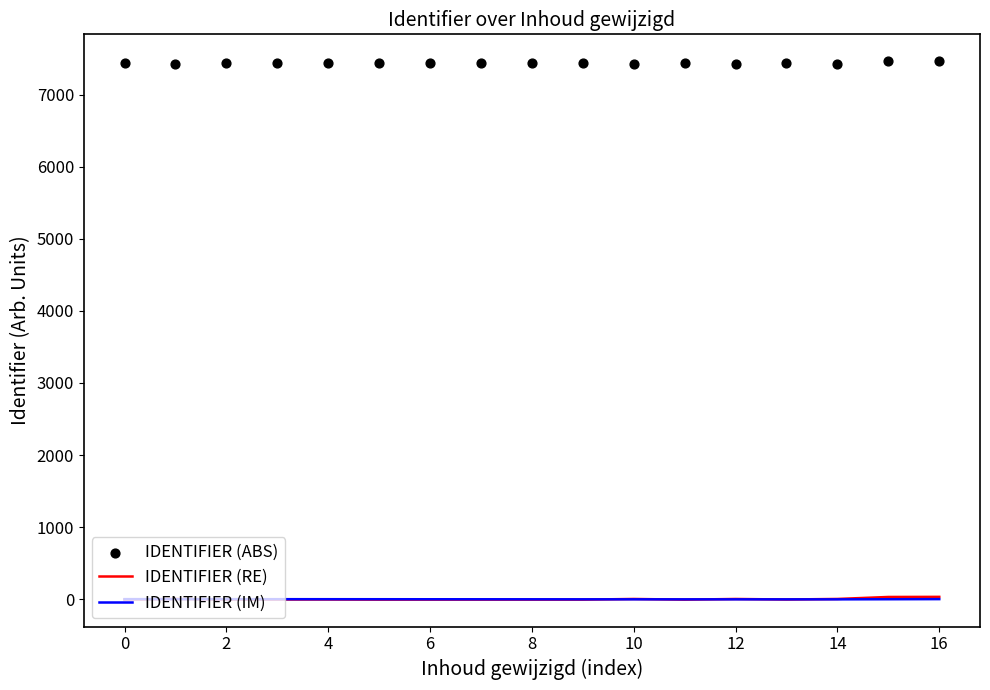

What are all the series names shown in the legend?

IDENTIFIER (RE), IDENTIFIER (IM), IDENTIFIER (ABS)